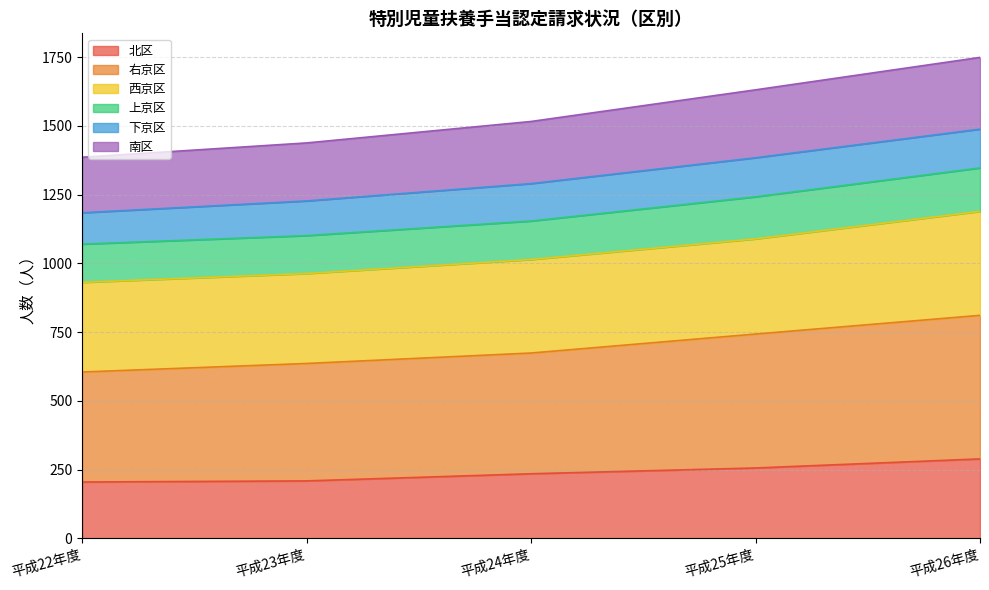

Where does the 南区 series first go above 1516?

平成25年度